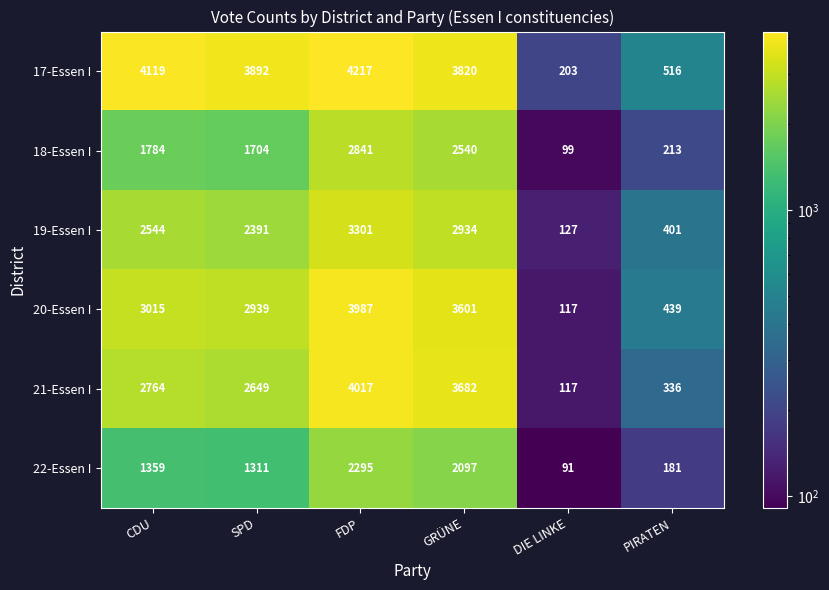

The 19-Essen I series shows 577 at PIRATEN. True or false?

False